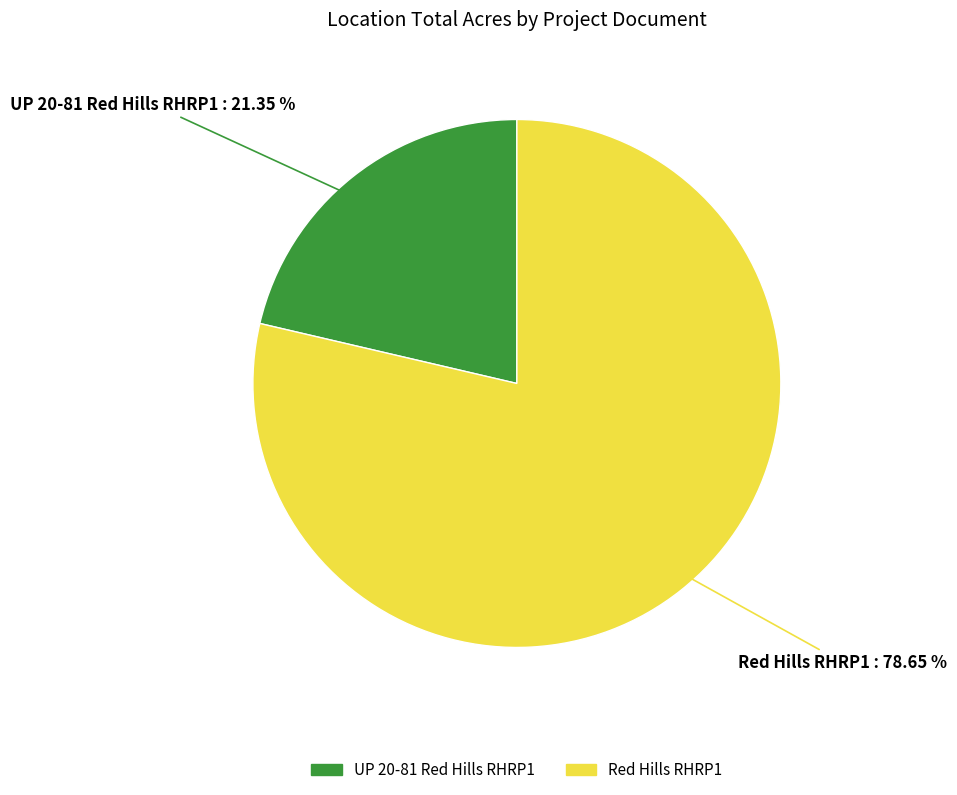

To the nearest percent, what is the difference between the largest and smallest slice percentages?

57%